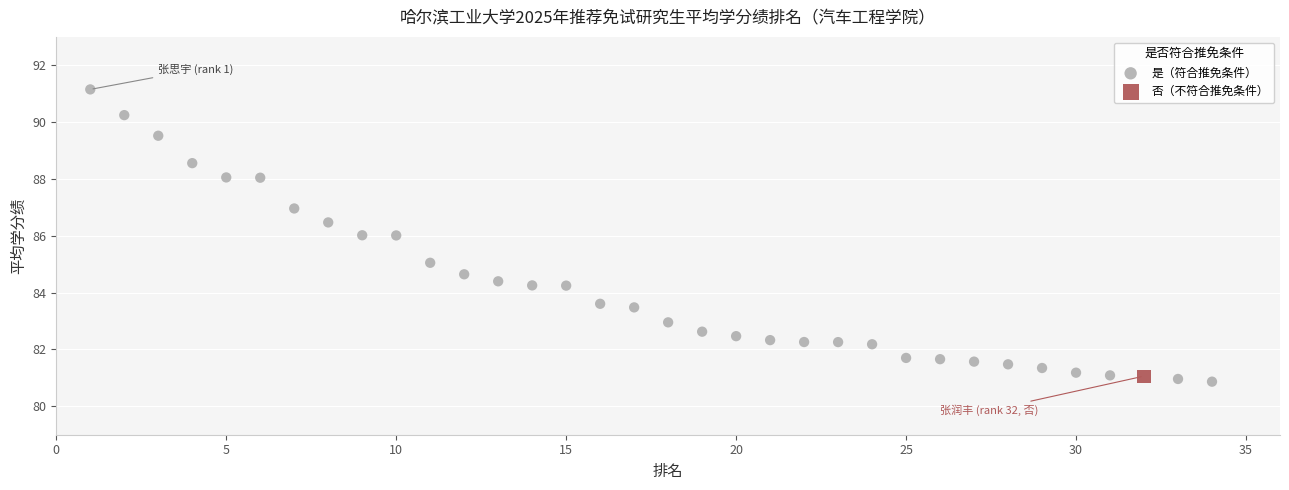

What are all the series names shown in the legend?

是（符合推免条件）, 否（不符合推免条件）